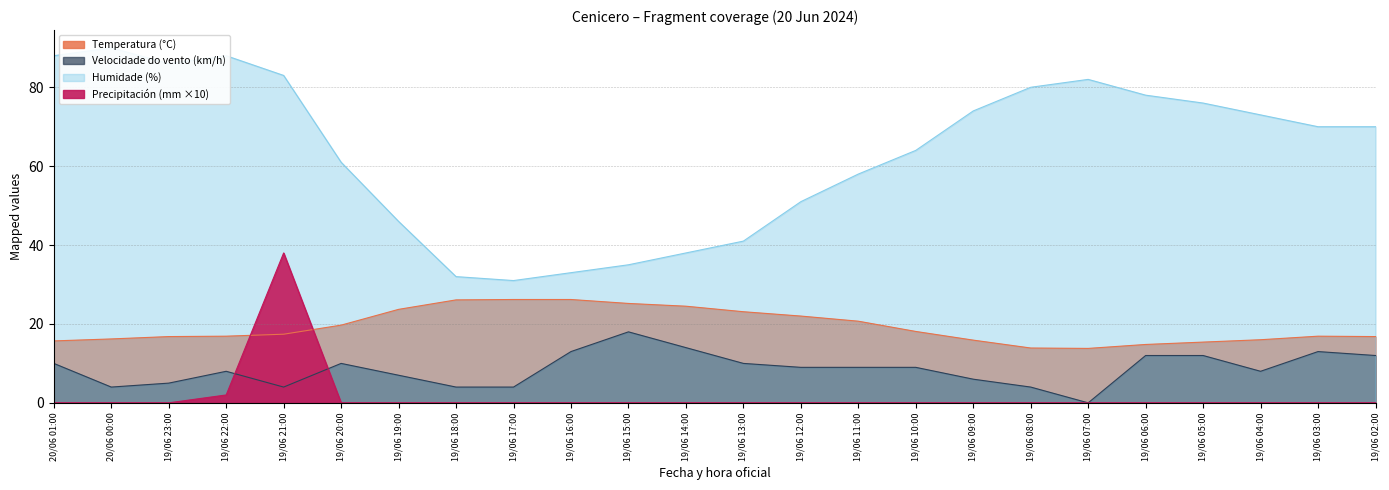

In Humidade (%), how many points are higher than both neighbors (excluding endpoints)?

3